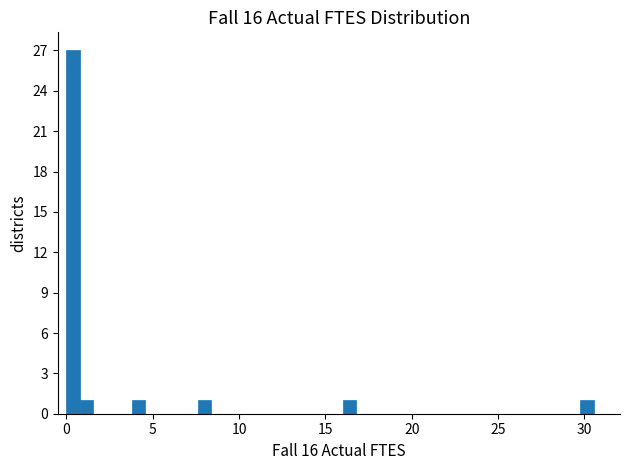

Around what value on the x-axis is the tallest bar? Give the approximate position of its centre, as read against the axis.

0.5